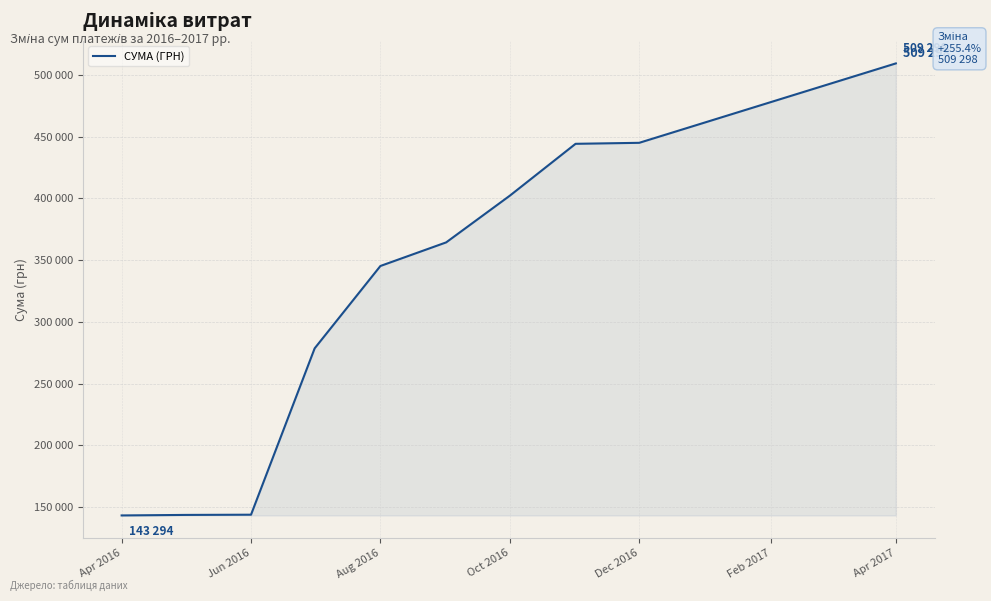

Is this an area chart (filled region under the line)?

Yes